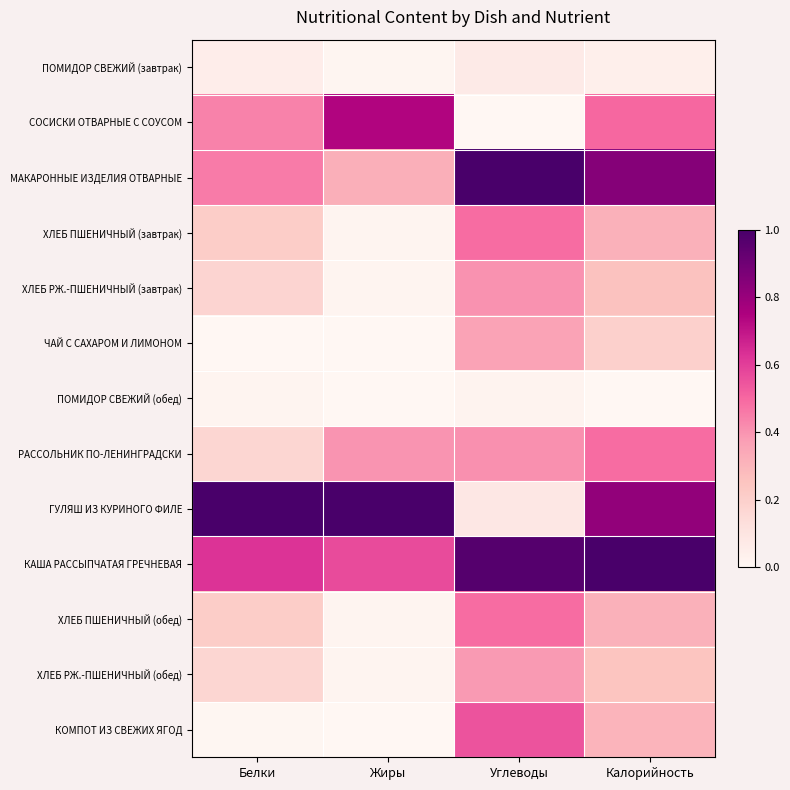

Which series changed the most between Углеводы and Калорийность?

ГУЛЯШ ИЗ КУРИНОГО ФИЛЕ